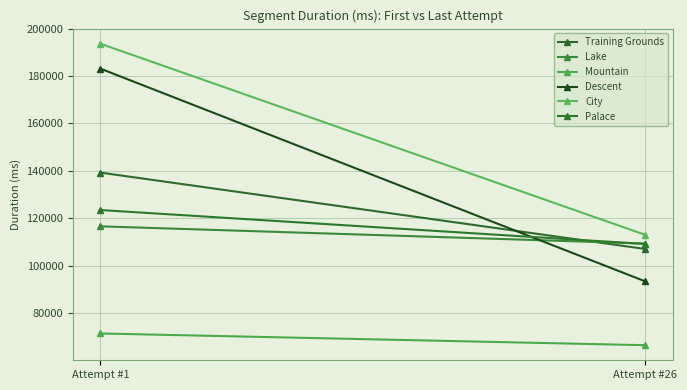

List the labels in order of Lake value, smallest first.

Attempt #26, Attempt #1